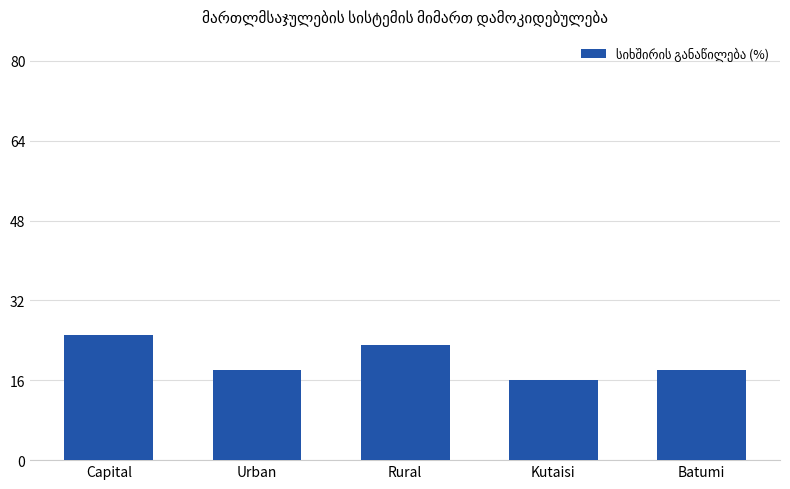

The value at Urban is 18. True or false?

True